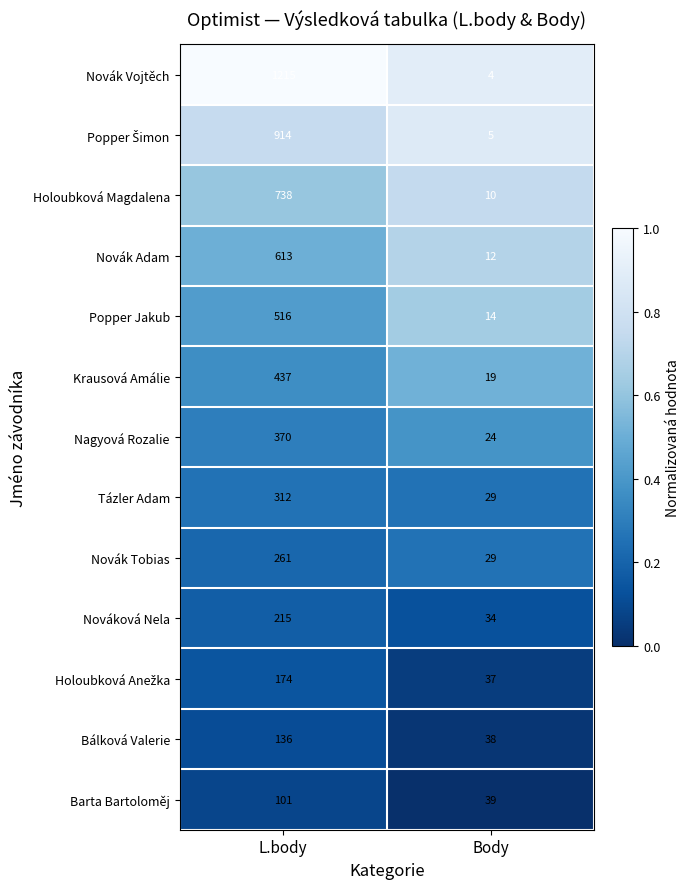

What is the approximate value of Krausová Amálie at L.body, to the nearest 10?

440